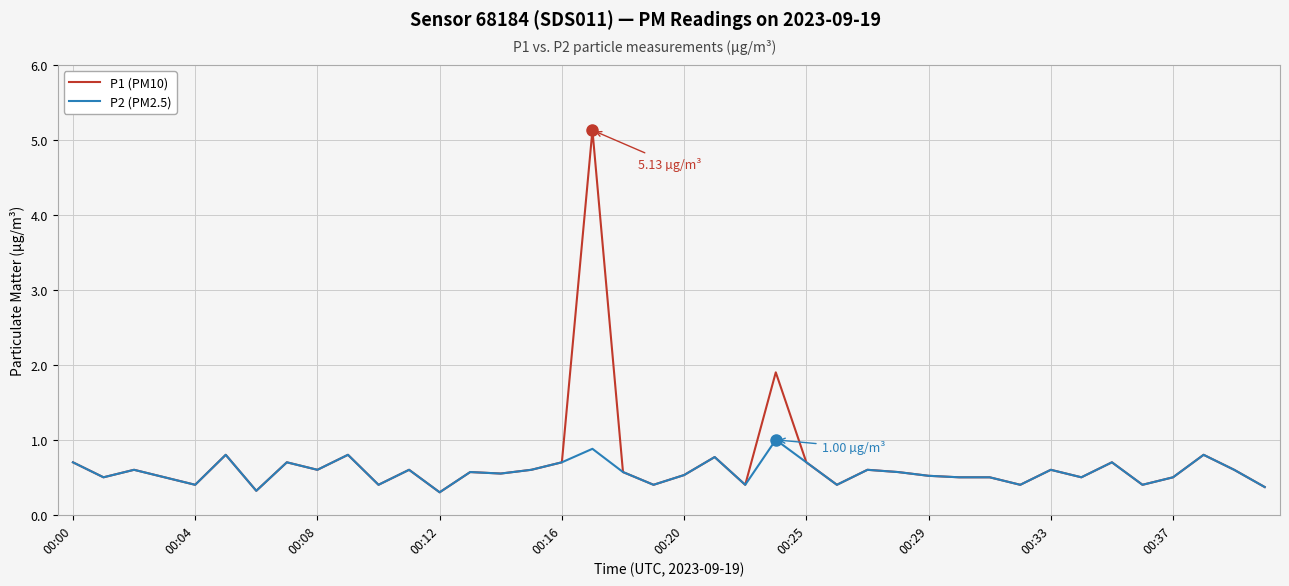

How many lines are shown in the chart?

2